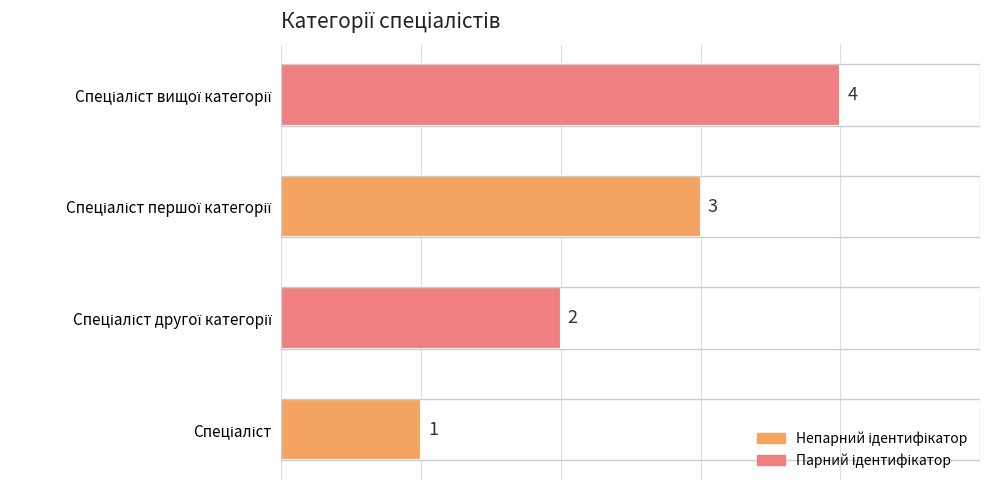

What is the difference between the maximum and minimum values?

3